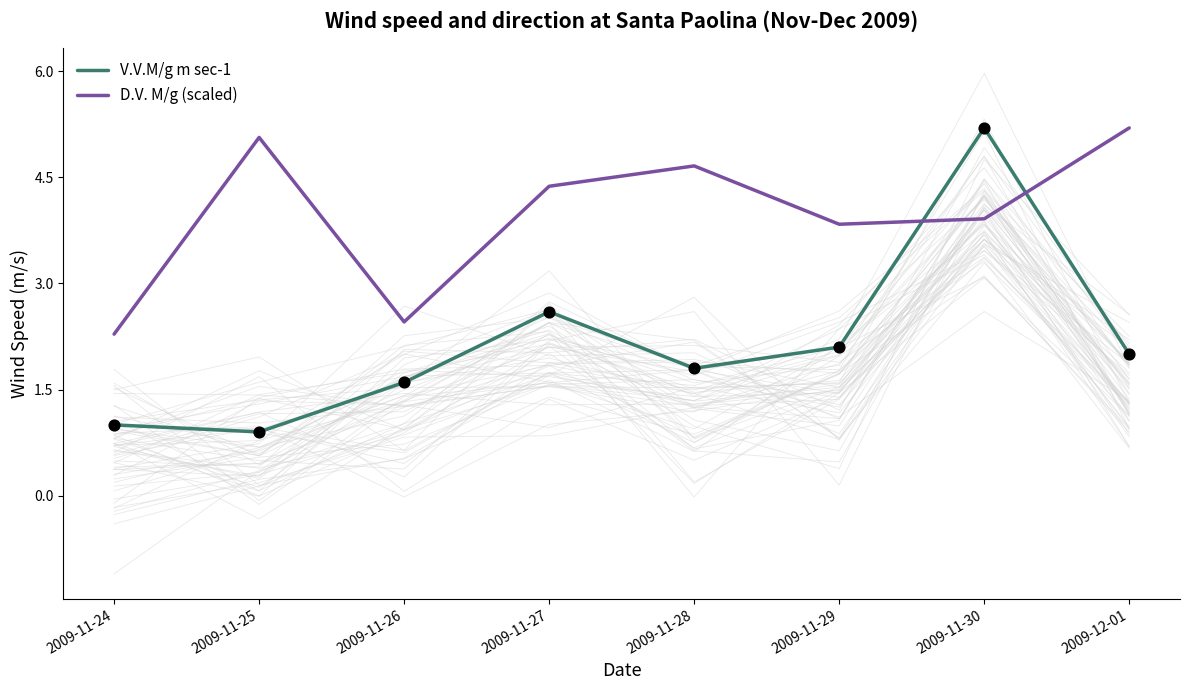

What is the total value across all series at 2009-11-30?

9.1